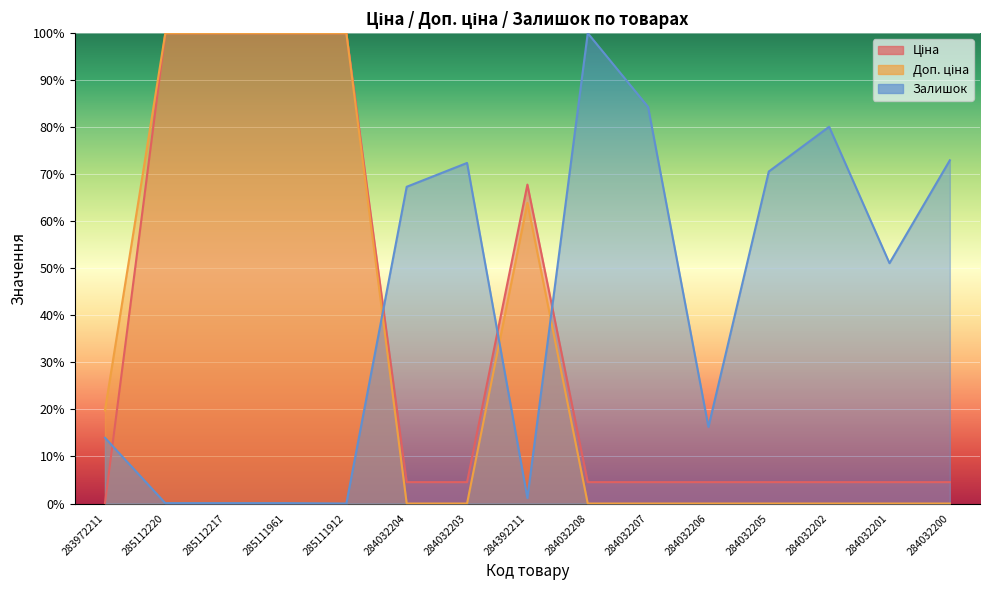

Which label corresponds to the largest value in the chart?

285112220